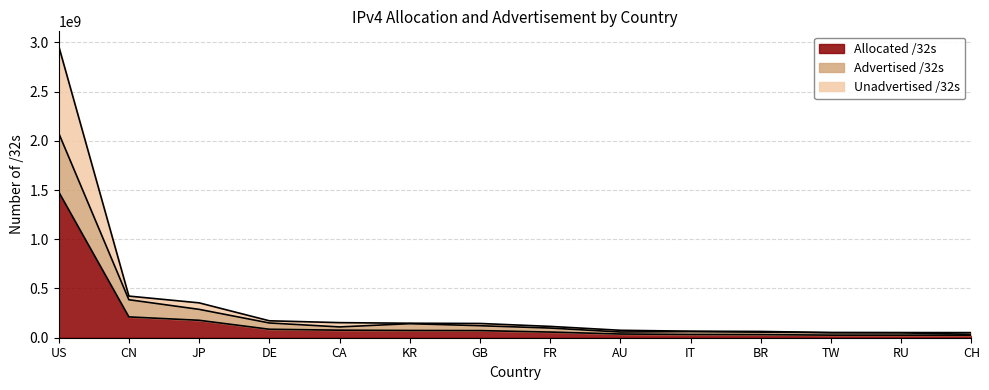

True or false: Allocated /32s and Advertised /32s cross at least once.

False